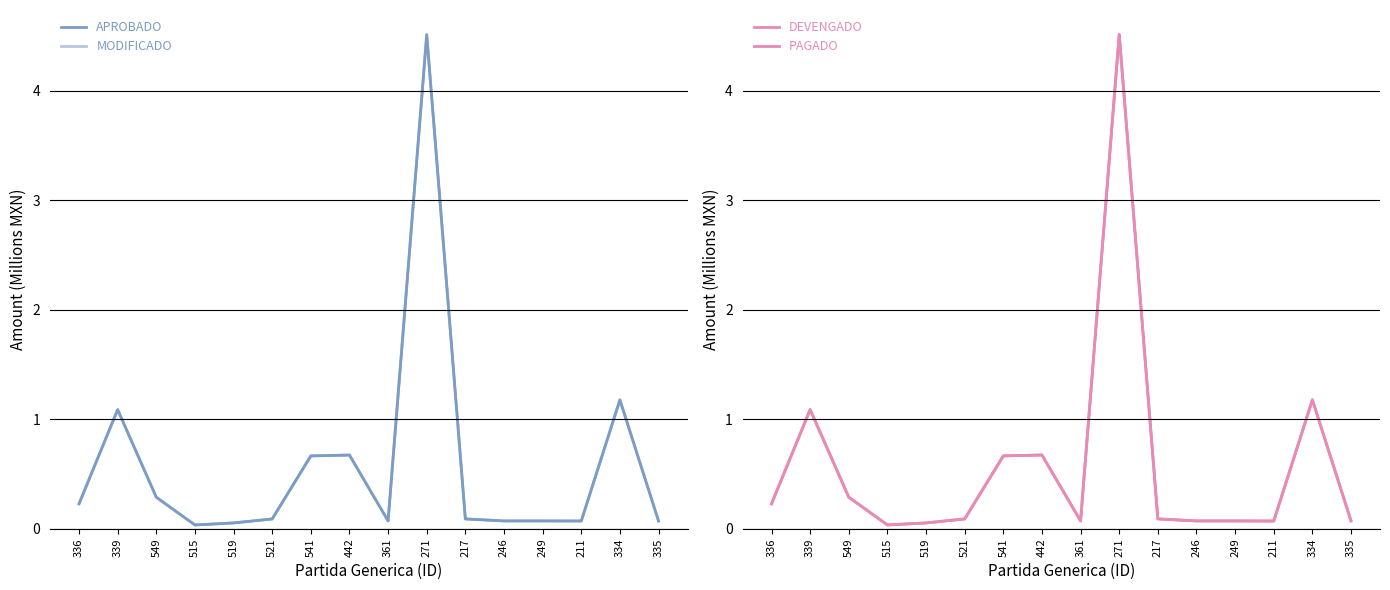

Rank the series by their maximum value, from lowest to highest.

APROBADO, DEVENGADO, PAGADO, MODIFICADO